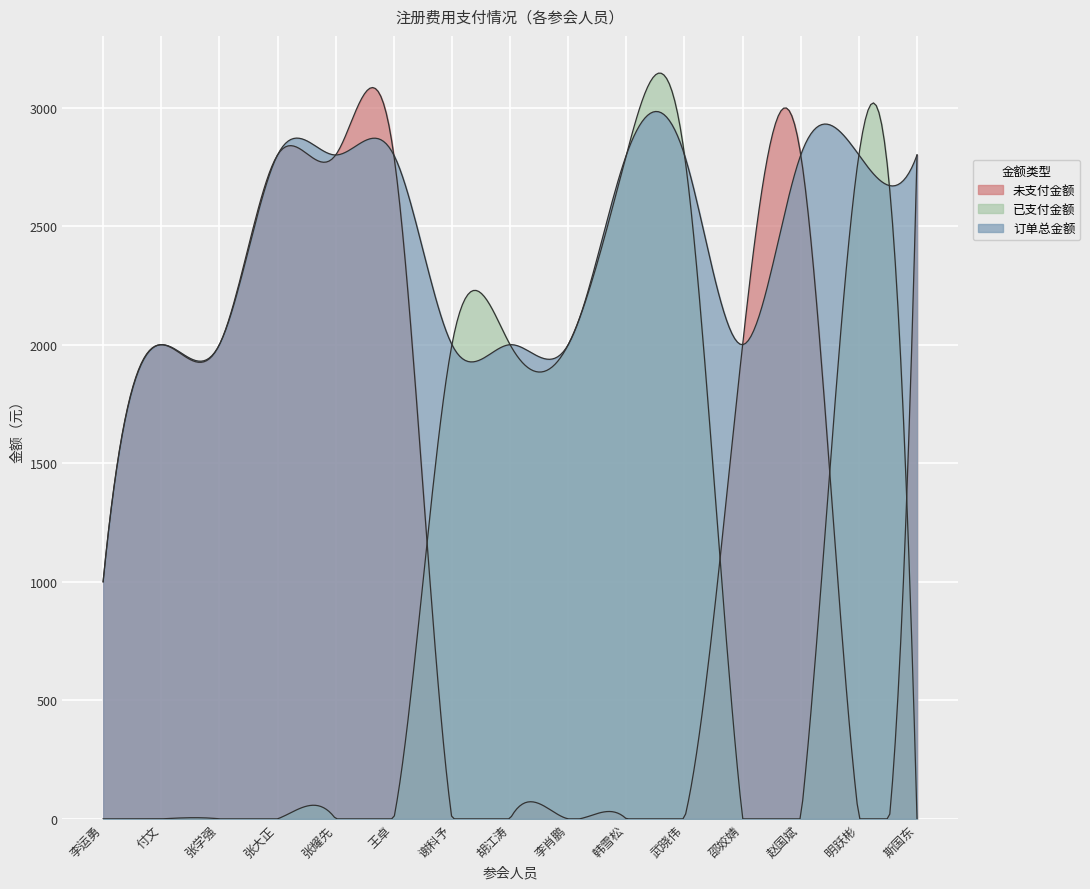

At which category does the chart reach its minimum across all series?

谢科予